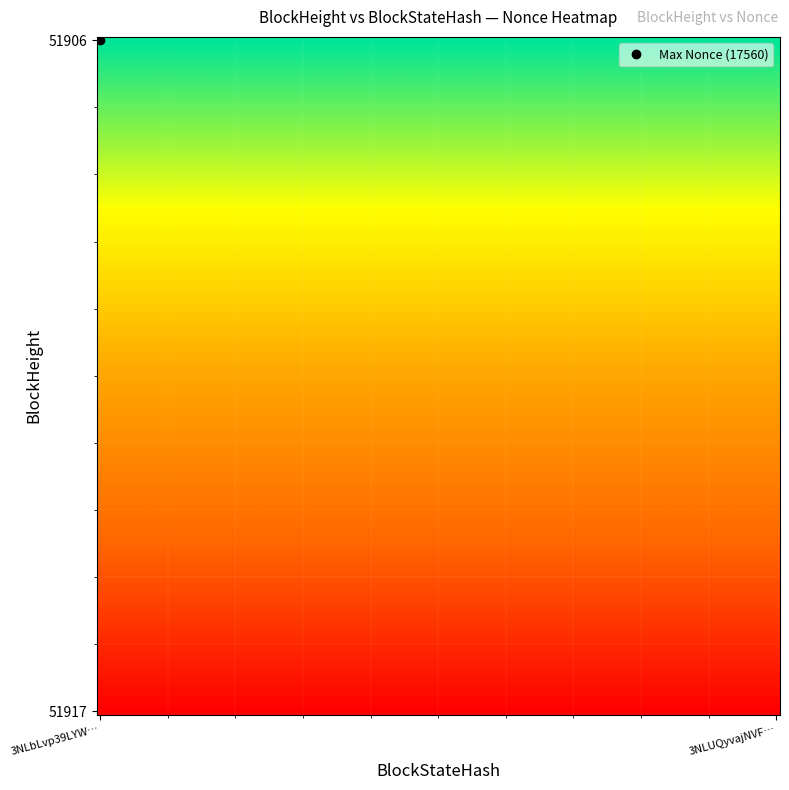

Reading left to right, list all the values displayed in this chart.

51917: 51917=0	51906=0
51906: 51917=17560	51906=17560